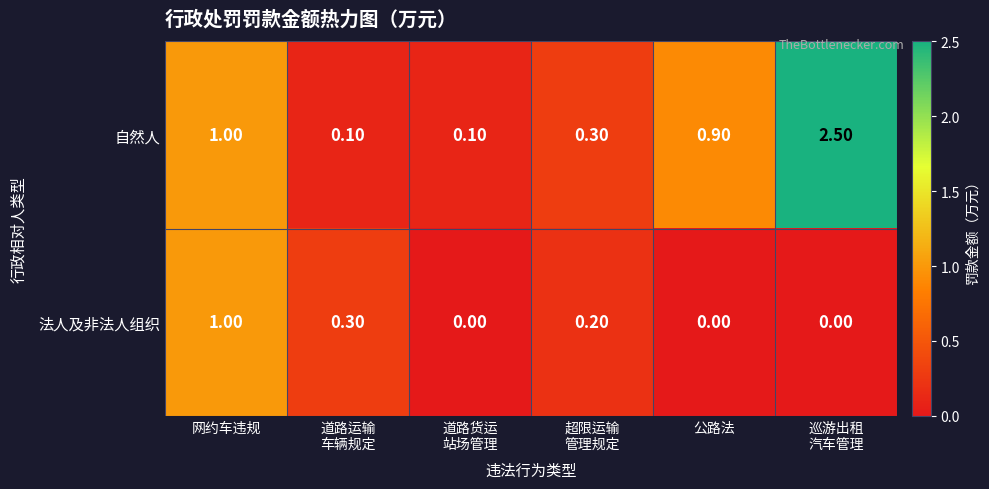

List the series in order of their overall mean, highest first.

自然人, 法人及非法人组织